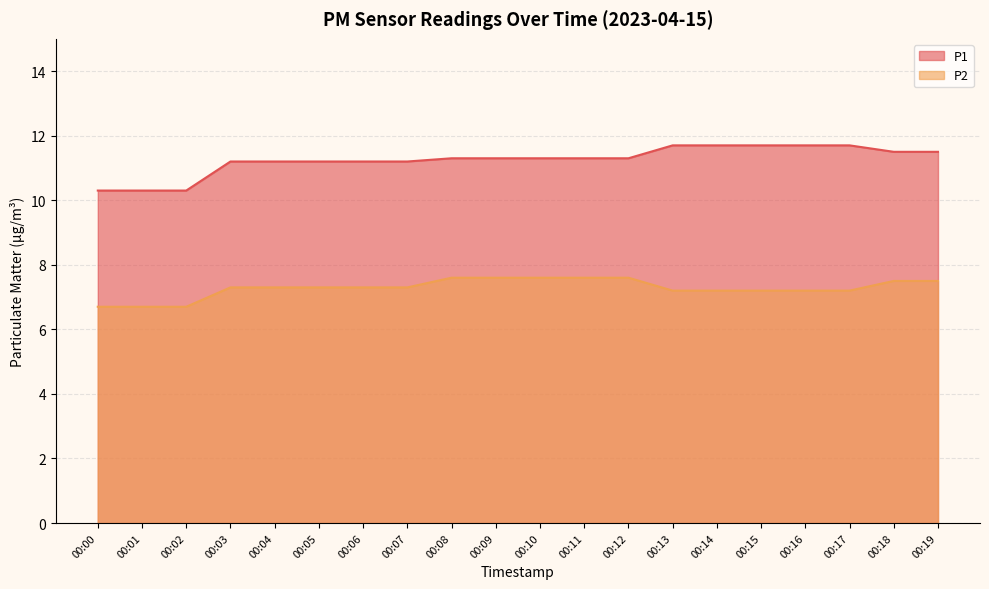

What is the difference between the maximum and minimum values in the P1 series?

1.4